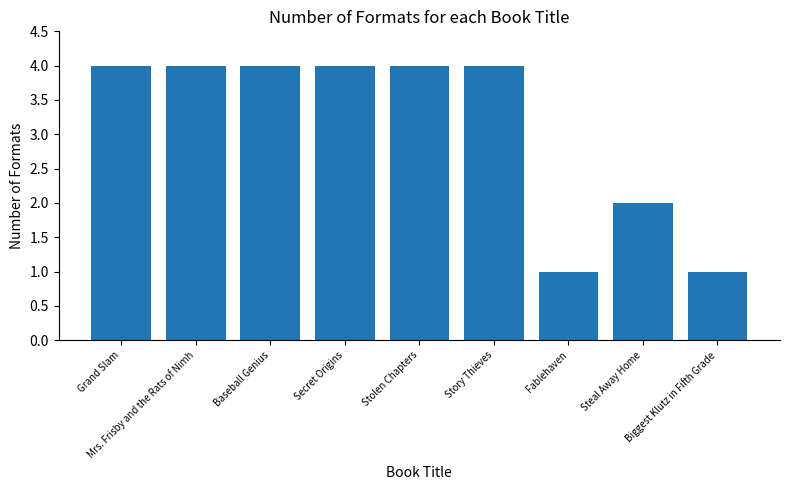

The chart shows a value of 6 at Baseball Genius. True or false?

False